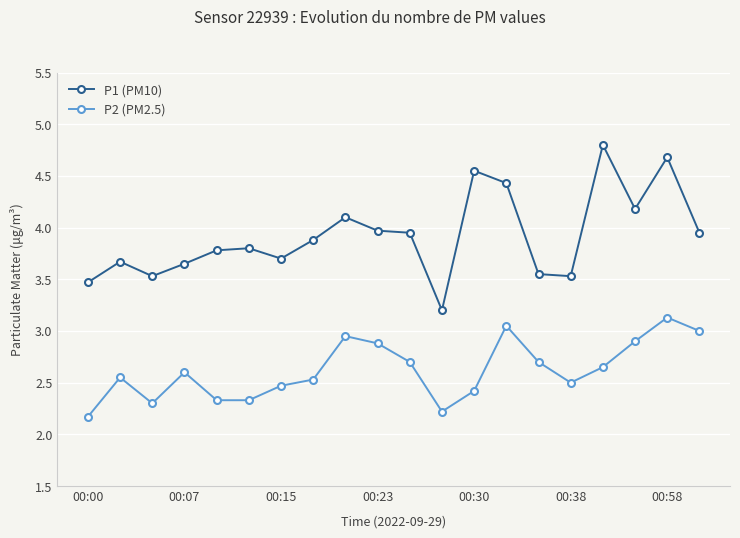

What is the maximum value for P2 (PM2.5)?

3.1